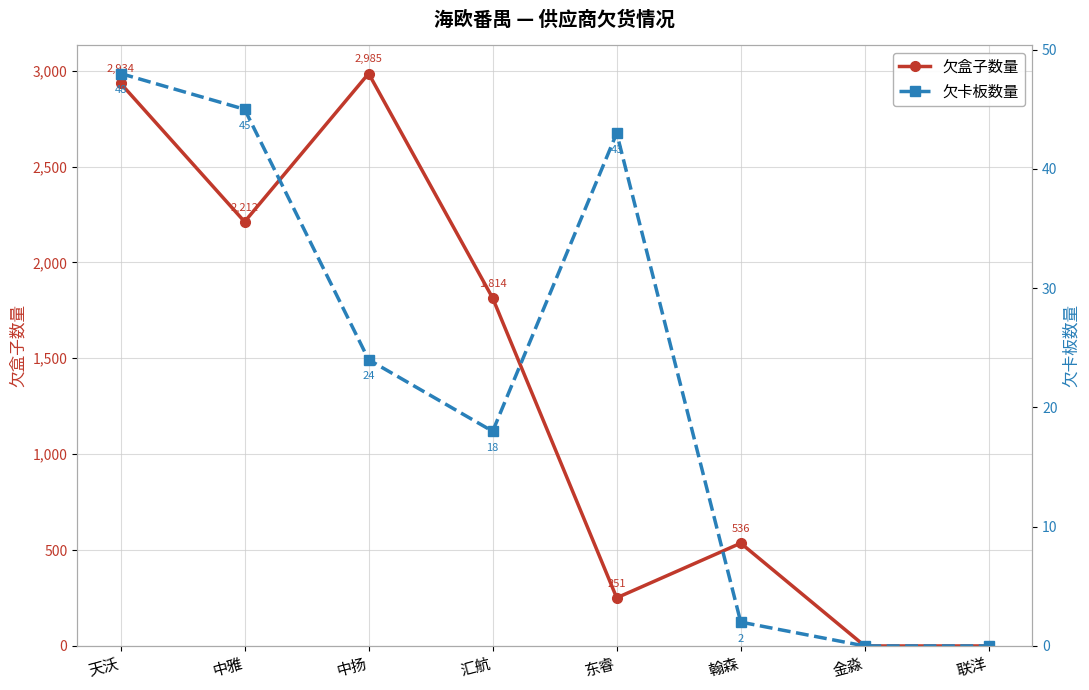

At which category is the sum across all series the highest?

中扬